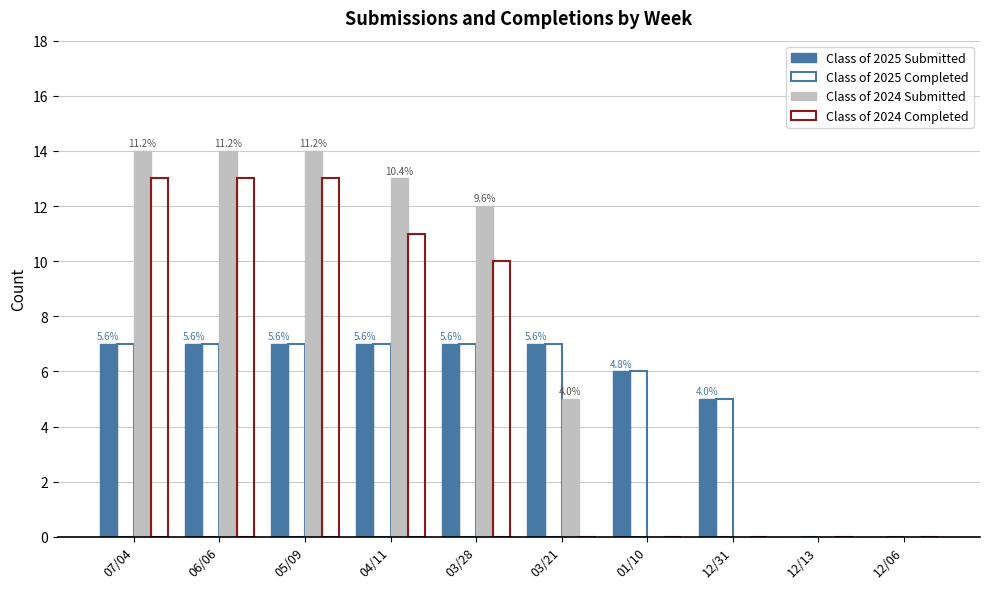

How many groups of bars are there?

10